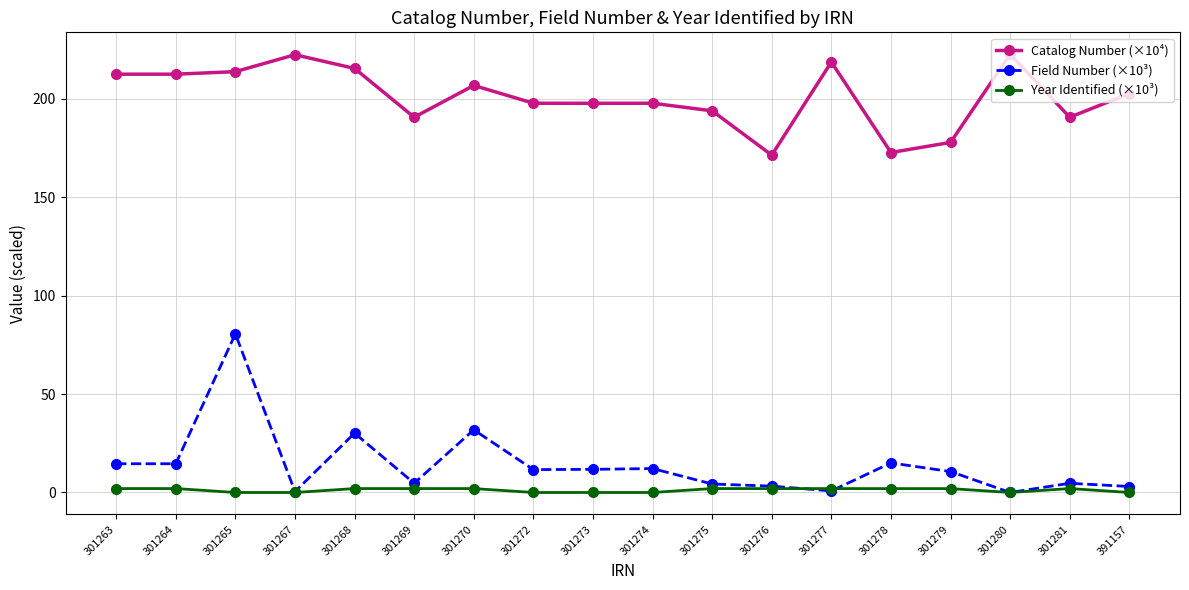

True or false: Year Identified (×10³) has more than 2 points higher than both neighbors.

True